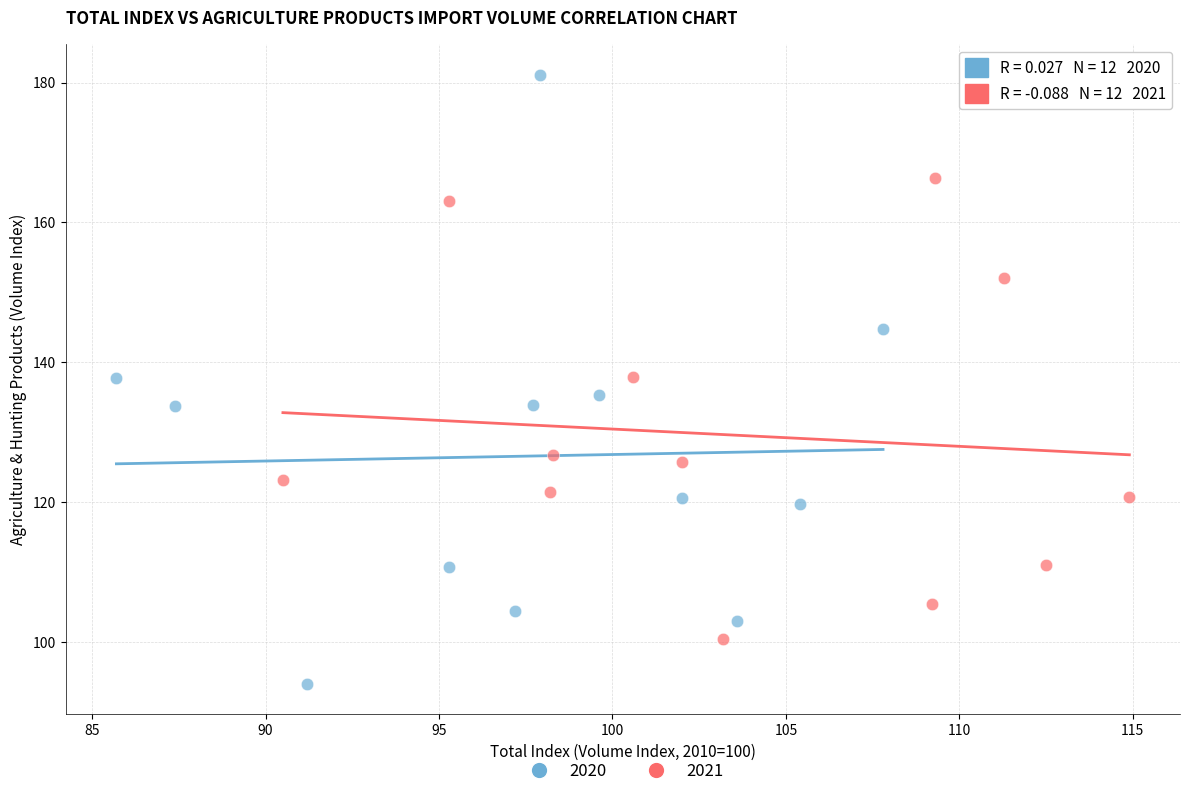

What are all the series names shown in the legend?

2020, 2021